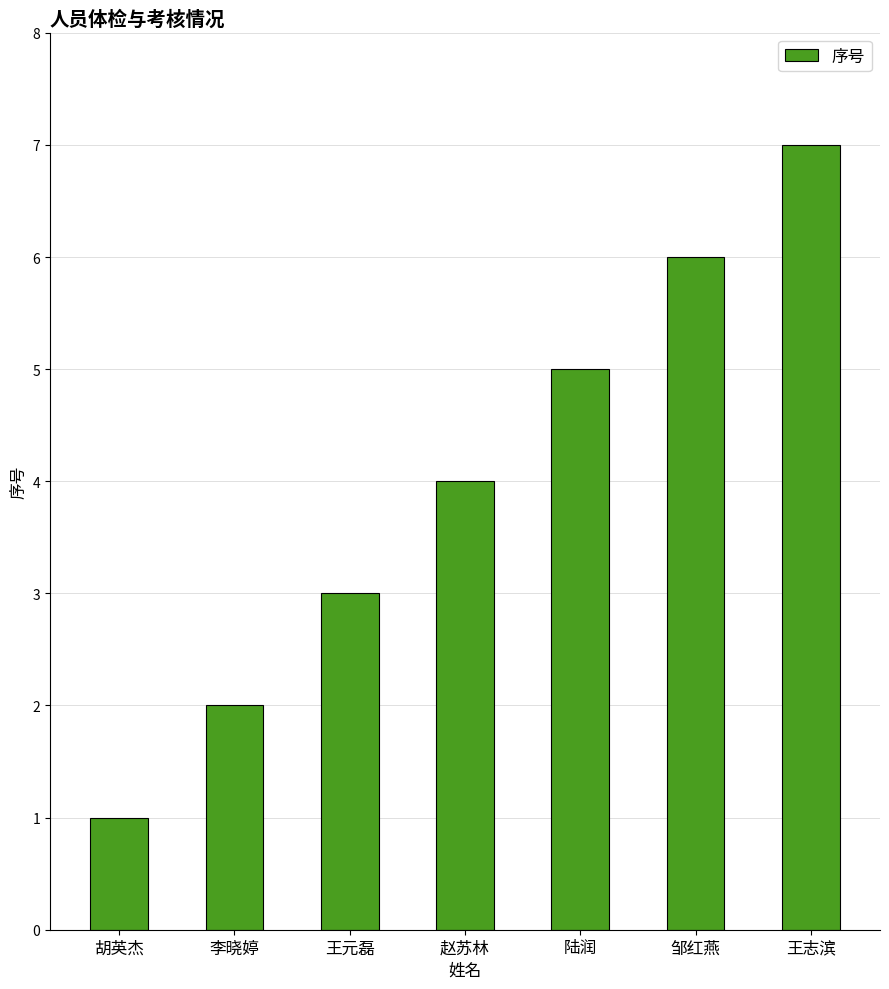

What is the sum of the values at 王志滨 and 胡英杰?

8